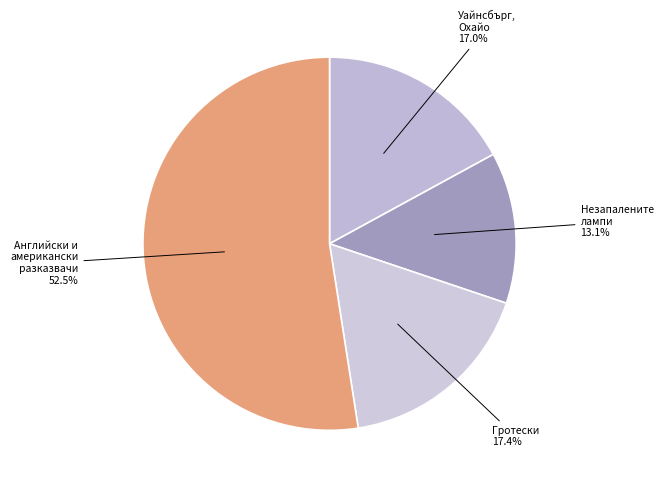

How many segments does this pie chart have?

4